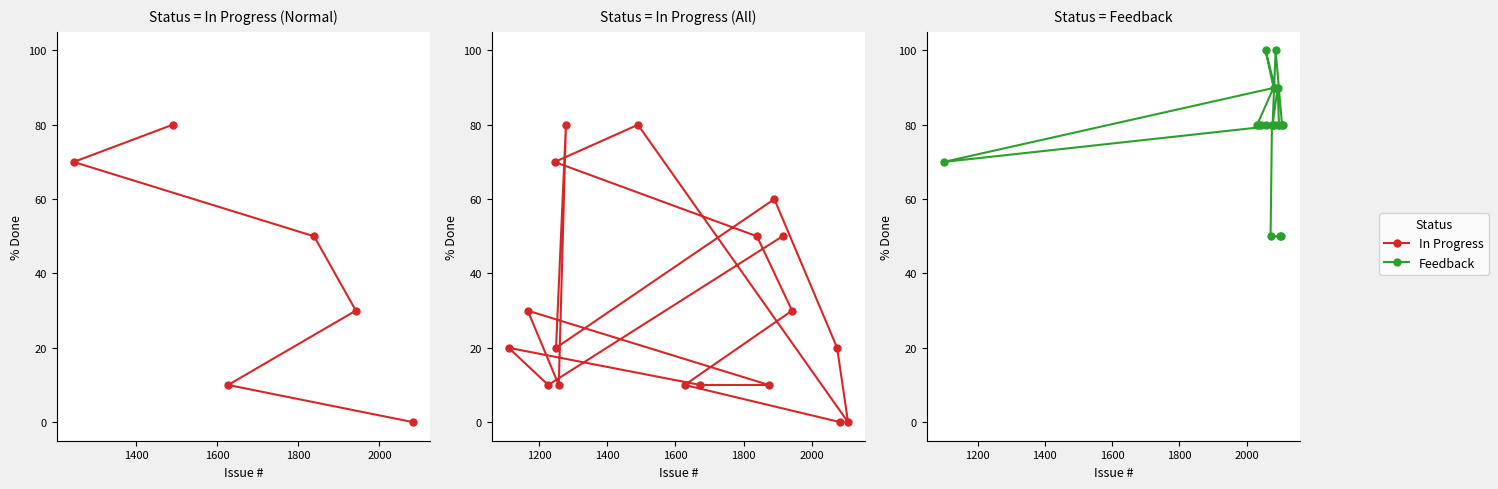

How many interior local valleys (lower than both neighbors) does the data have?

4